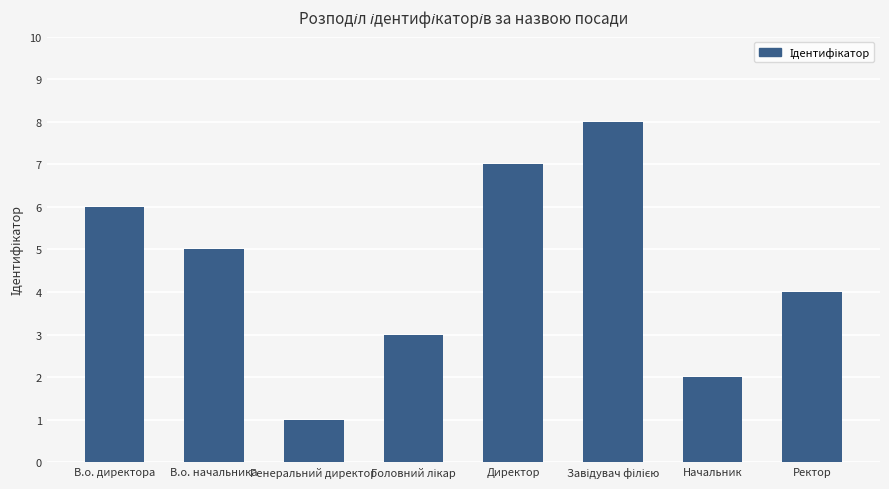

What is the greatest value displayed?

8